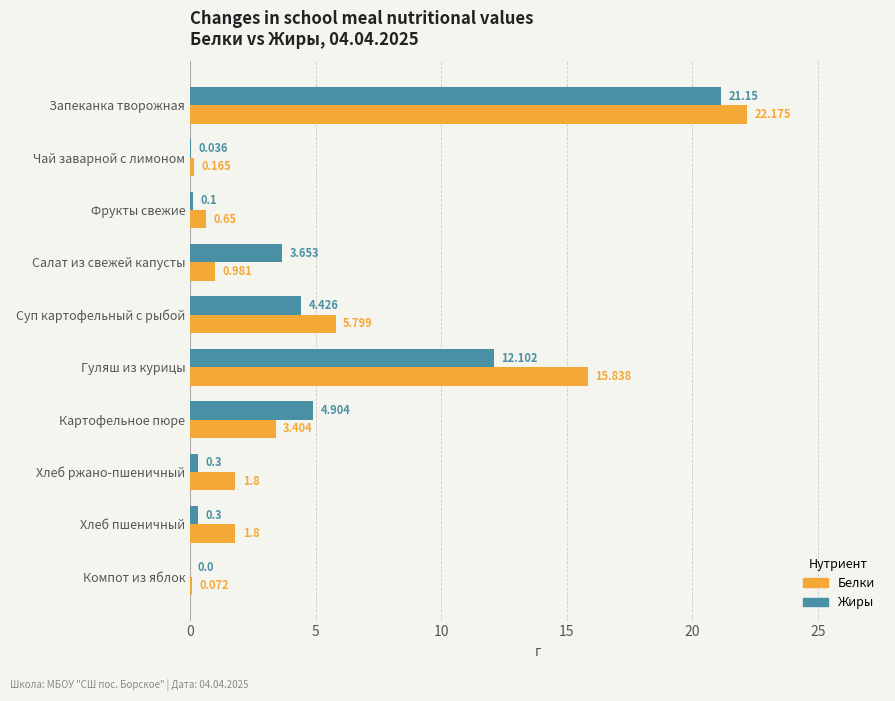

How many positive values does the Жиры series have?

9